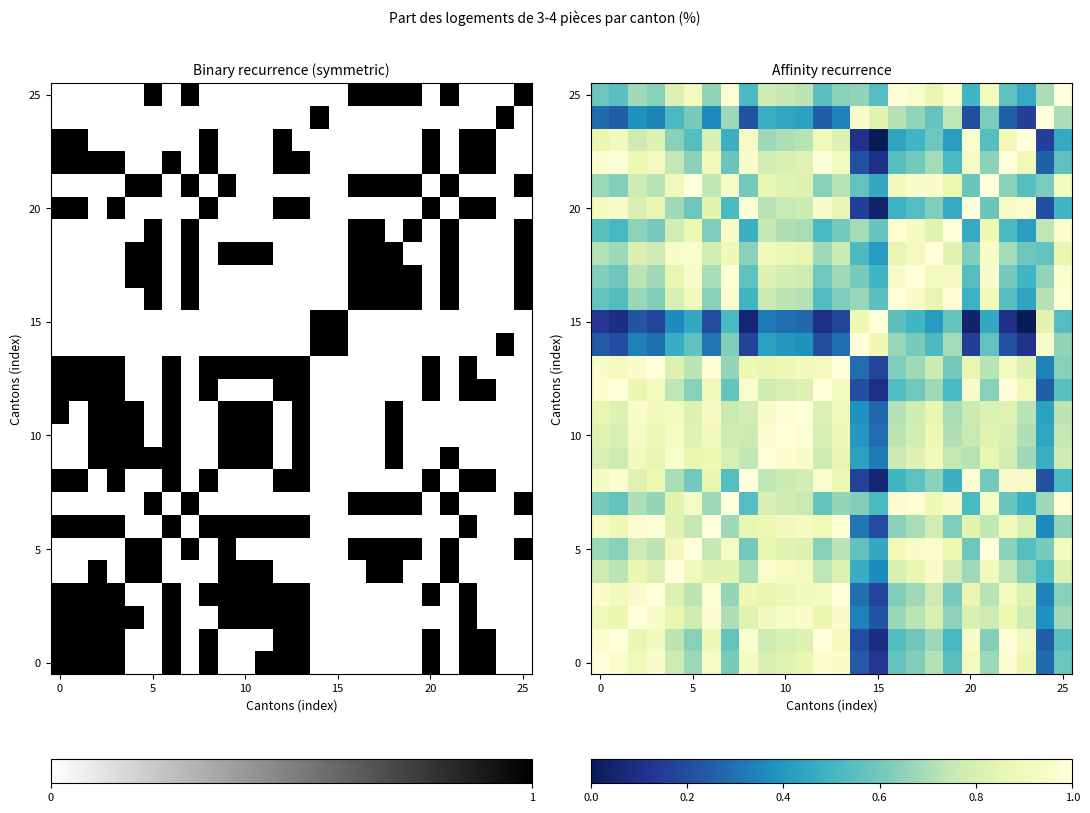

What is the greatest value displayed?

1.0